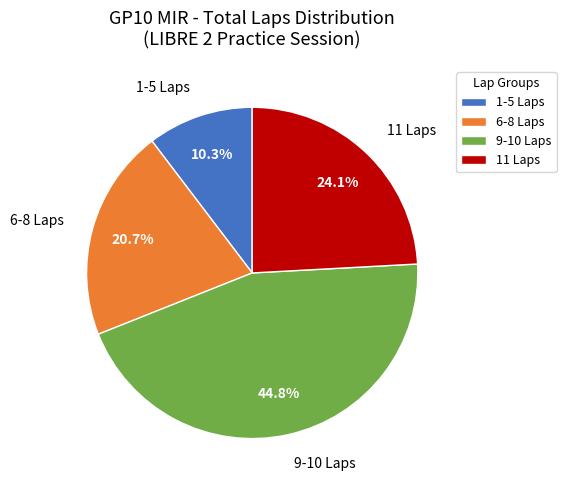

What portion of the pie excludes 11 Laps?

75.9%